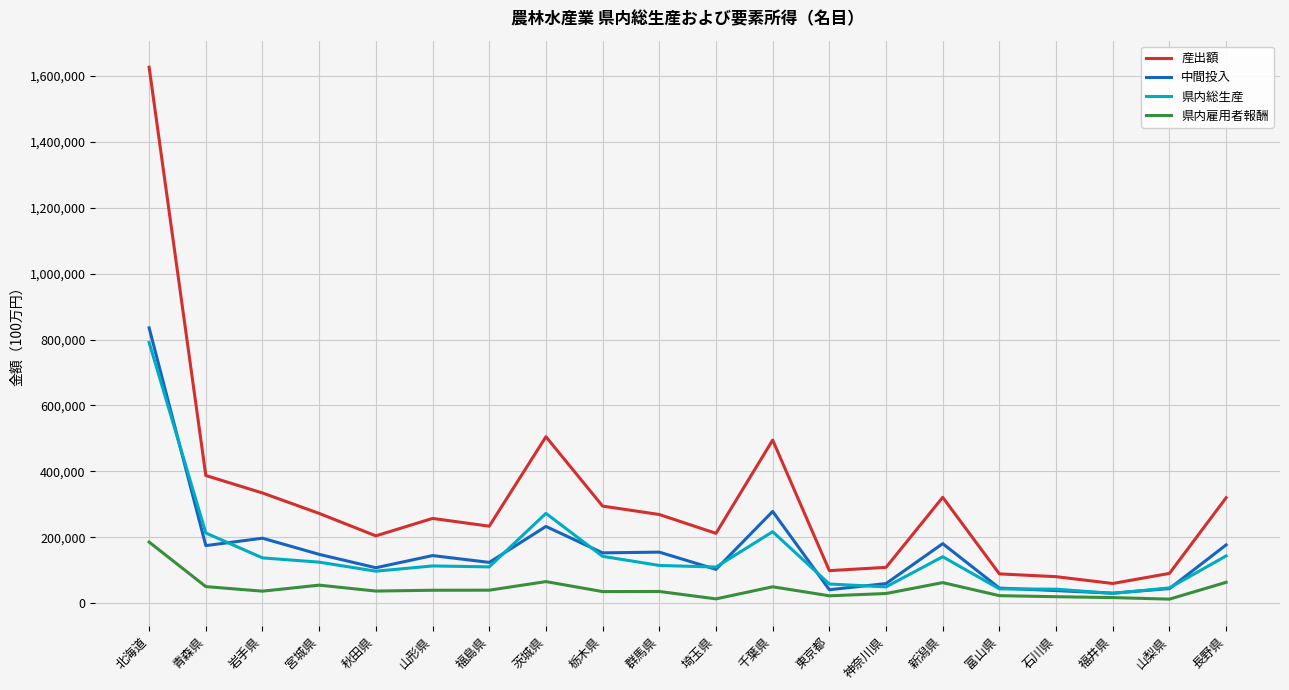

What is the approximate value of 県内総生産 at 山形県?

112806